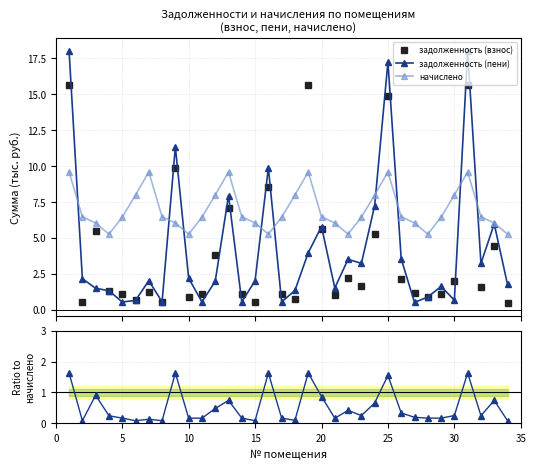

What is the value of the начислено point at the 34th from the left?

5.3